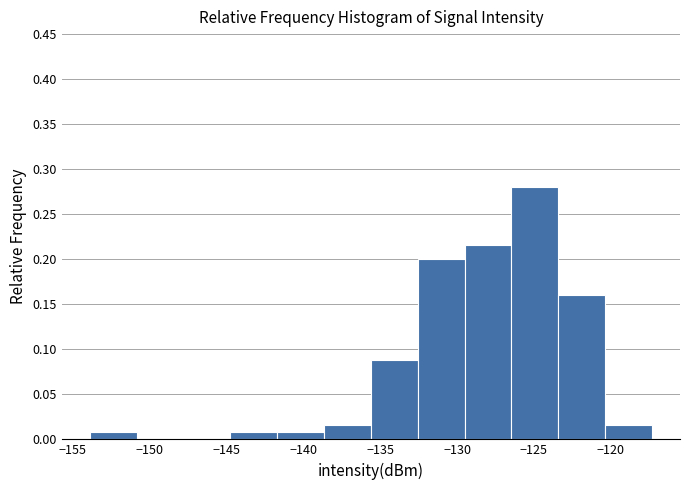

Reading left to right, list every bar in this chart as the range it spans on the x-axis followed by its height. Neither the bar edges nor the heights are printed on the chart, so give them approximately, as read against the axes.

-154.0 to -151.0: 0.010
-151.0 to -148.0: 0
-148.0 to -144.5: 0
-144.5 to -141.5: 0.010
-141.5 to -138.5: 0.010
-138.5 to -135.5: 0.015
-135.5 to -132.5: 0.090
-132.5 to -129.5: 0.200
-129.5 to -126.5: 0.215
-126.5 to -123.5: 0.280
-123.5 to -120.5: 0.160
-120.5 to -117.5: 0.015